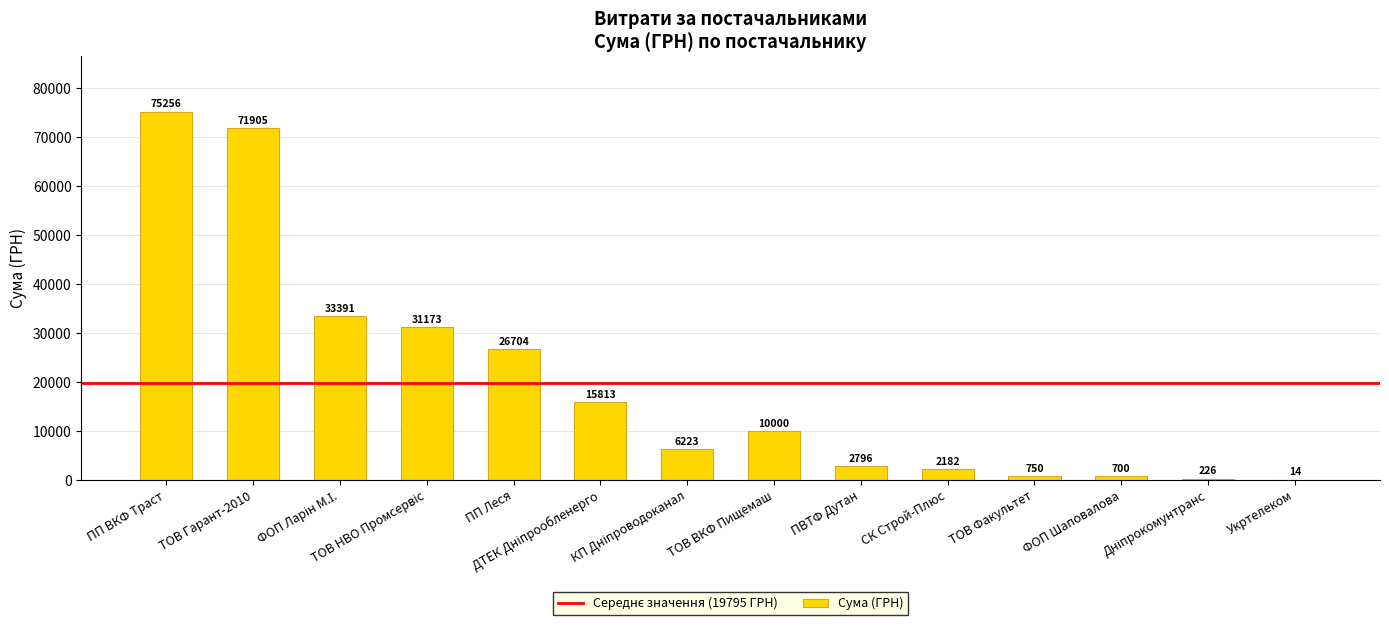

Count the number of categories in the chart.

14